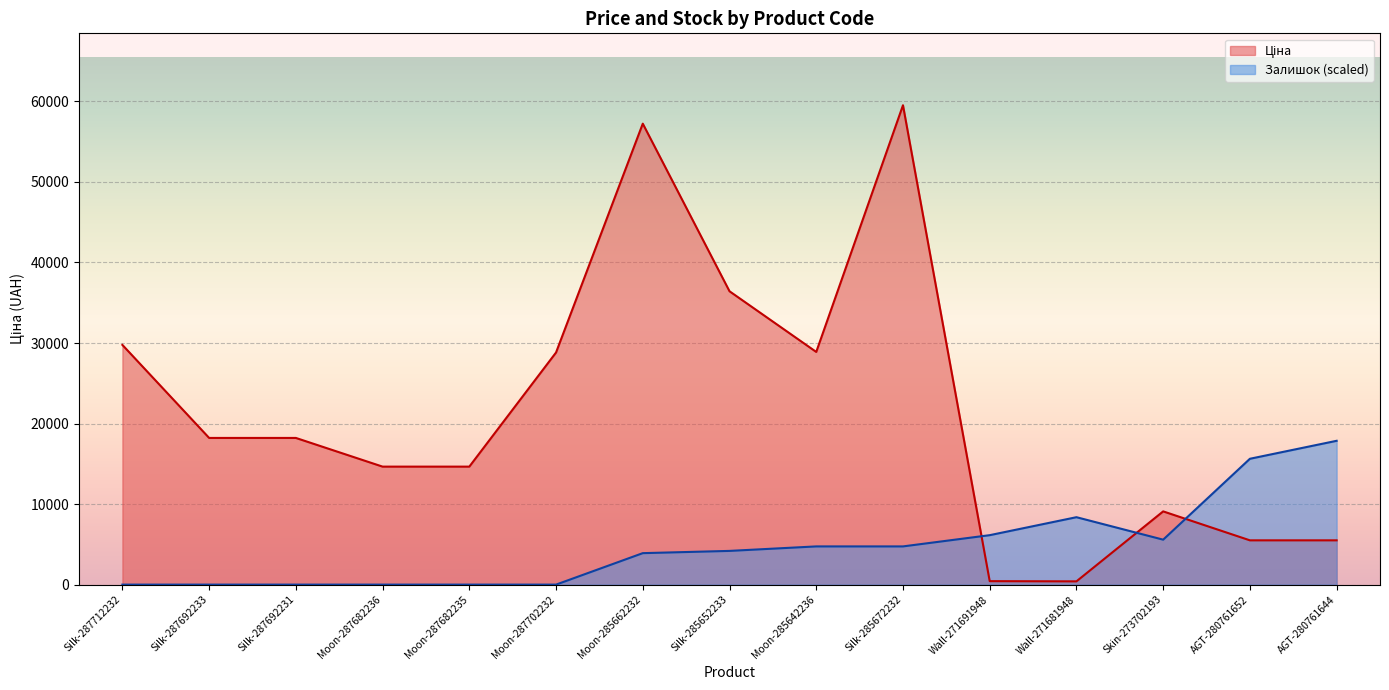

Between Moon-287682236 and AGT-280761644, which series saw the biggest shift?

Залишок (scaled)